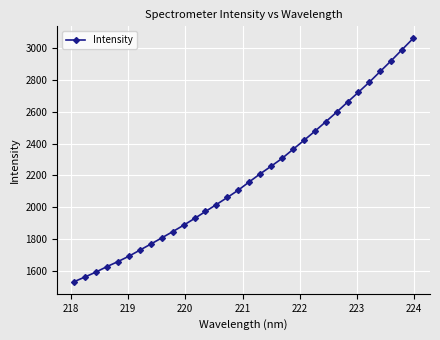

What is the value of the 10th point from the left?

1846.7